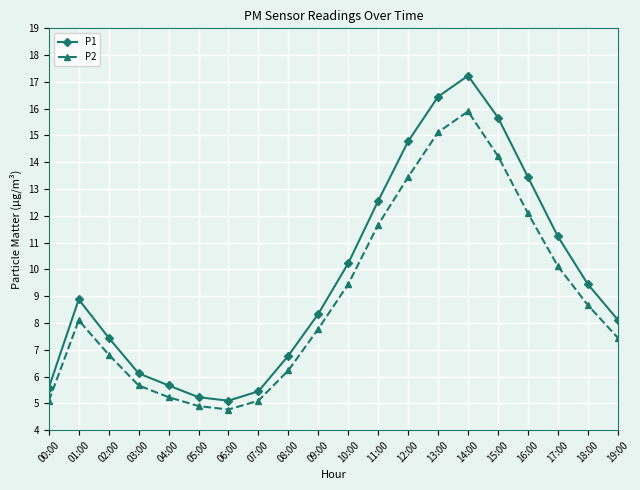

What value does the P1 series have at 04:00?

5.7